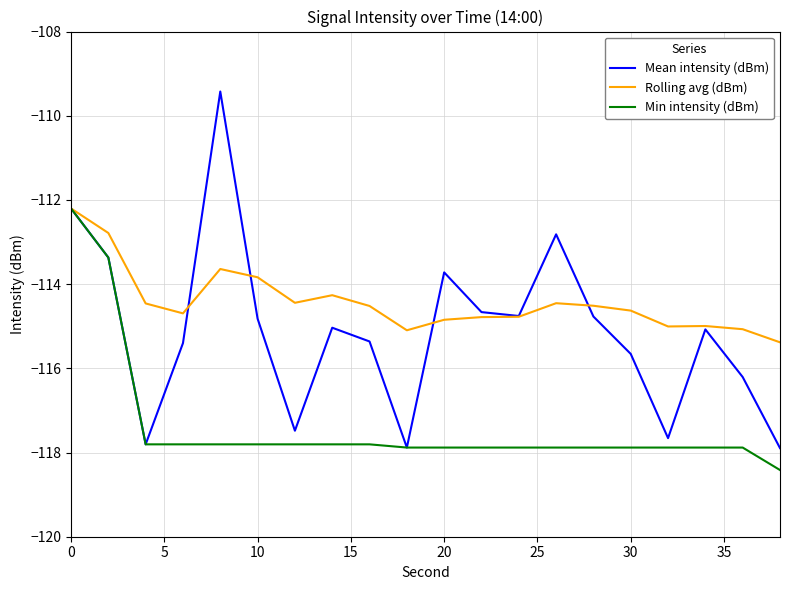

Rank the series by their average value, from lowest to highest.

Min intensity (dBm), Mean intensity (dBm), Rolling avg (dBm)